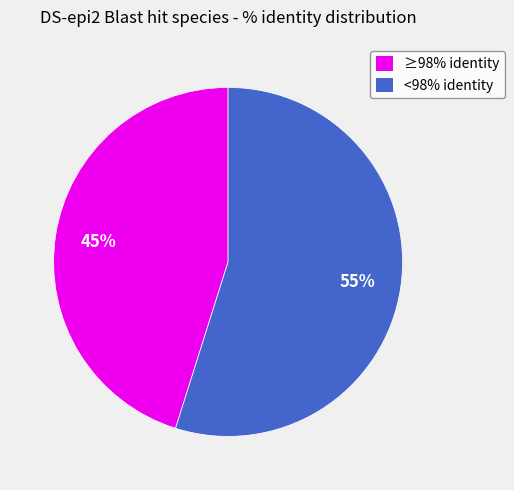

How many segments does this pie chart have?

2